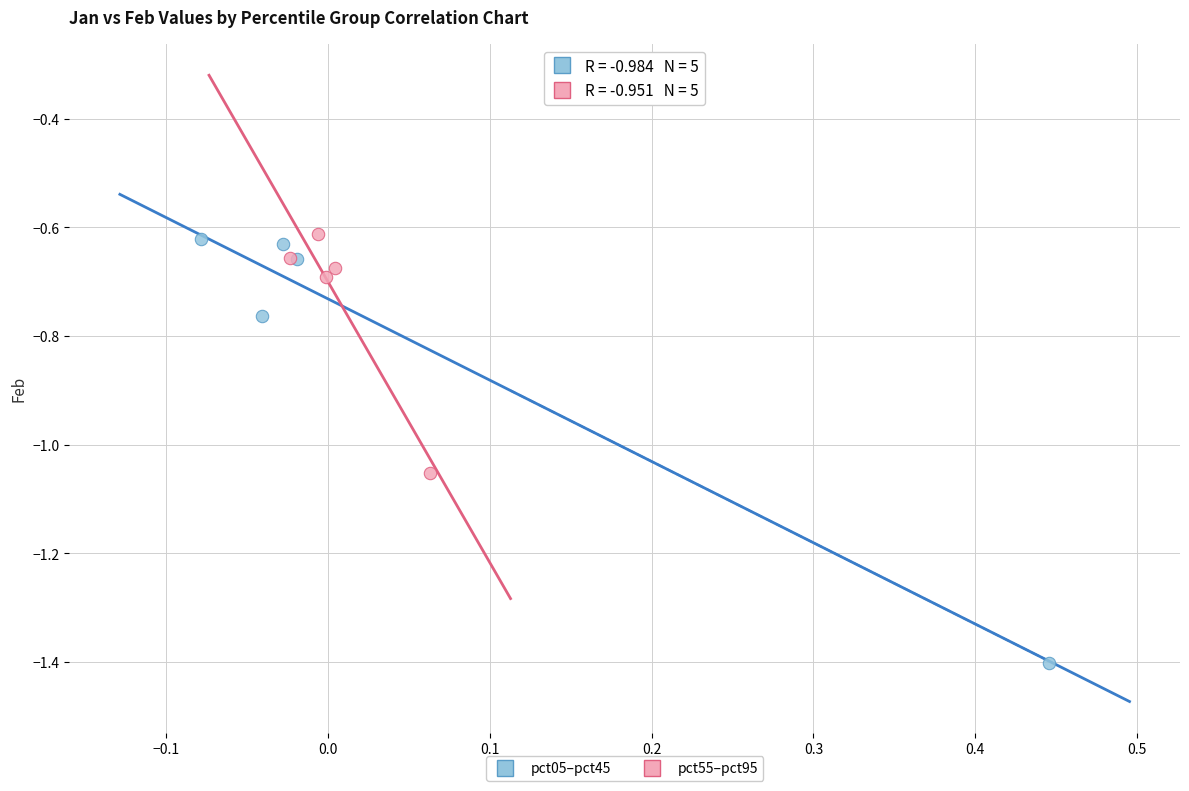

What are all the series names shown in the legend?

pct05–pct45, pct55–pct95